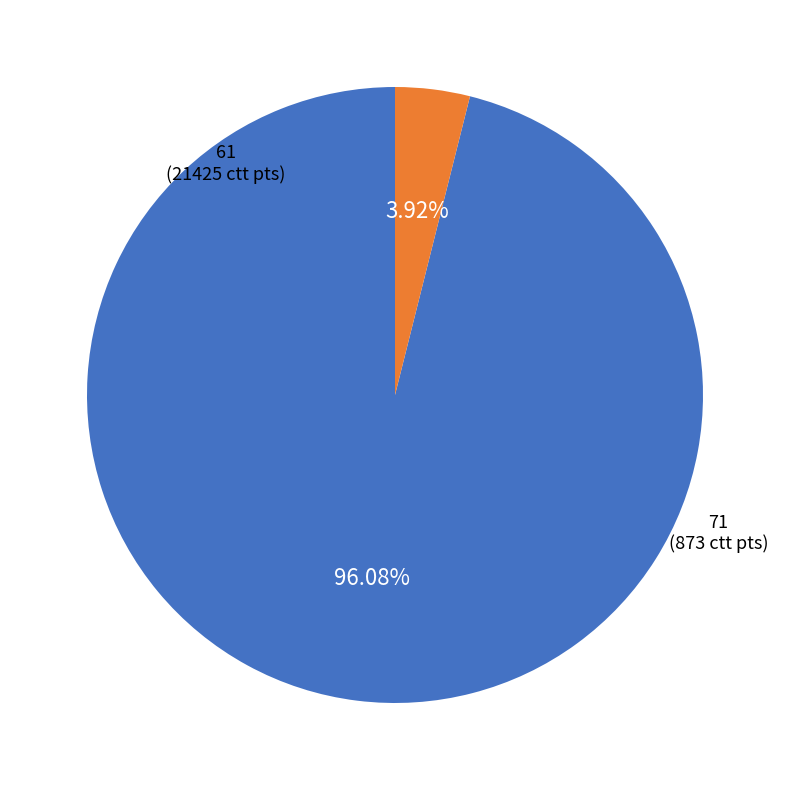

Is there a majority slice in this chart?

Yes